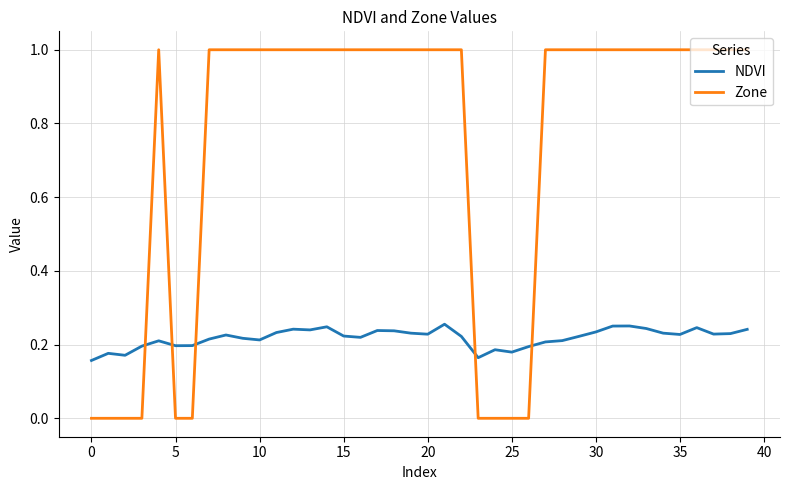

Which series has the largest total across all categories?

Zone